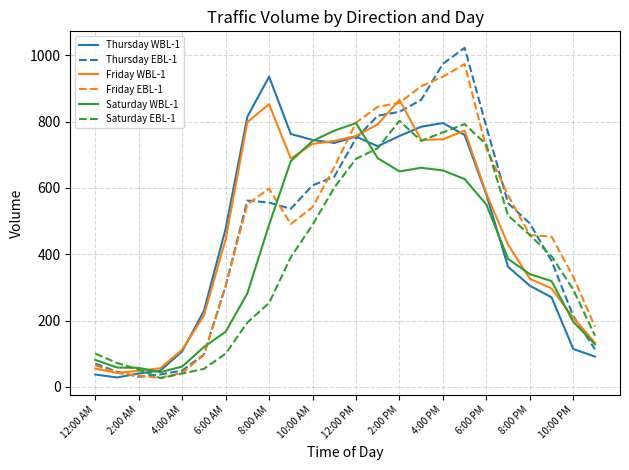

What is the maximum value shown in the chart?

1023